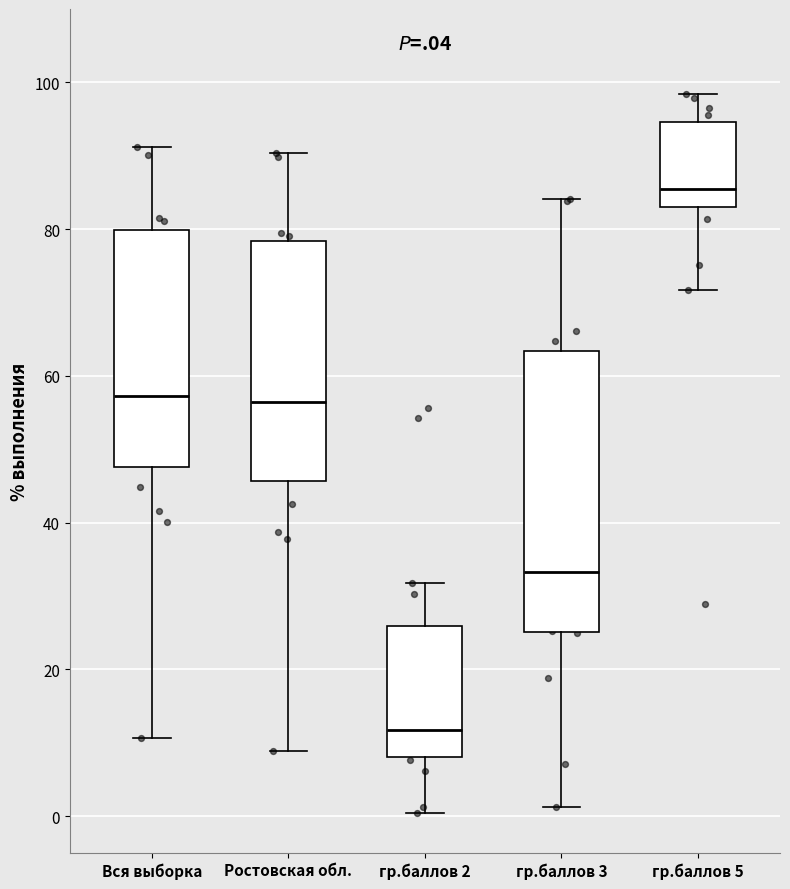

Comparing the boxes themselves (not the whiskers), which one is the tallest?

гр.баллов 3